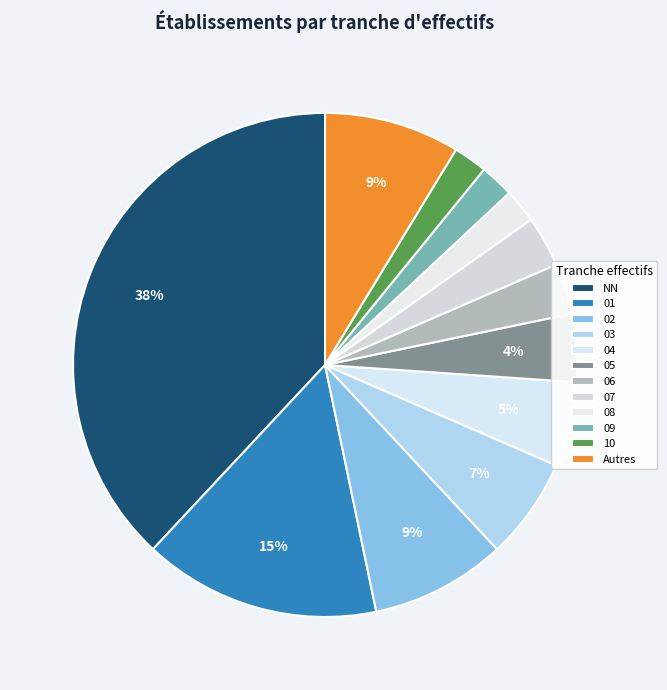

What is the largest slice in the pie chart?

NN